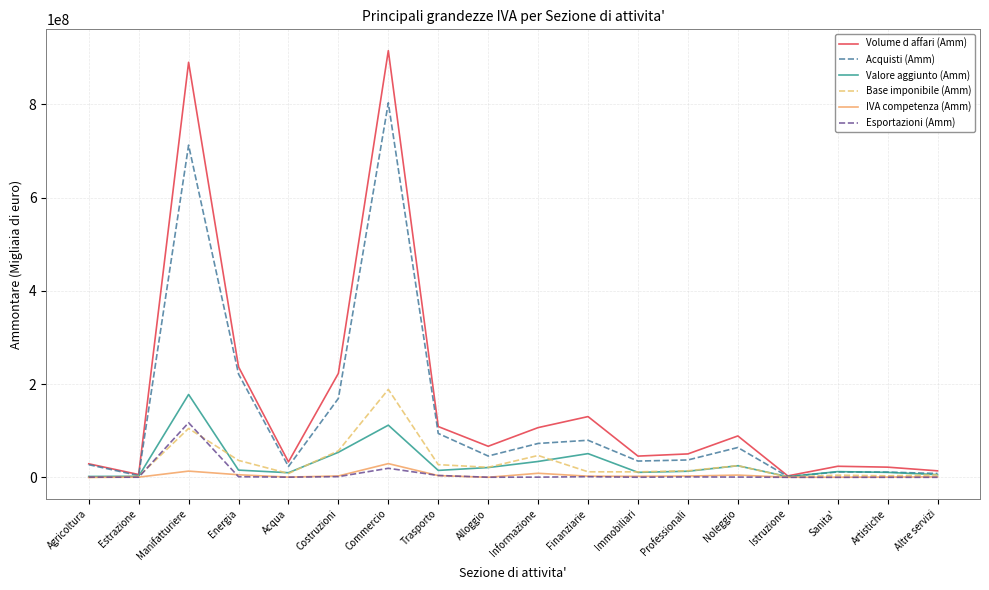

What is the difference between the Esportazioni (Amm) values at Noleggio and Finanziarie?

837695